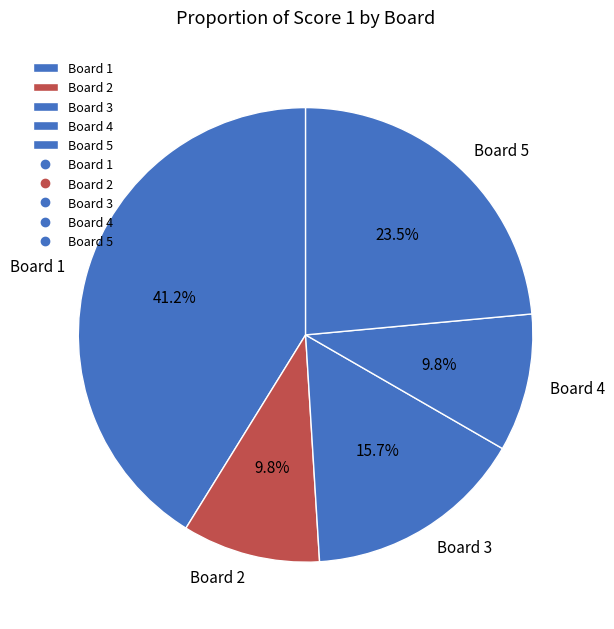

Count the number of slices in the pie.

5